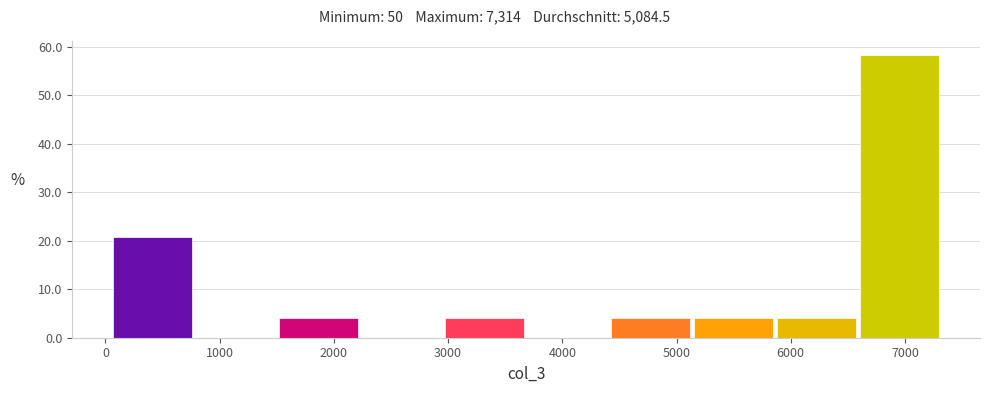

Reading left to right, transcribe this chart: for each bar, give the range it covers on the x-axis and its height. Neither the bar edges nor the heights are printed on the chart, so give them approximately, as read against the axes.

100 to 800: 21
800 to 1500: 0
1500 to 2200: 4
2200 to 3000: 0
3000 to 3700: 4
3700 to 4400: 0
4400 to 5100: 4
5100 to 5900: 4
5900 to 6600: 4
6600 to 7300: 58